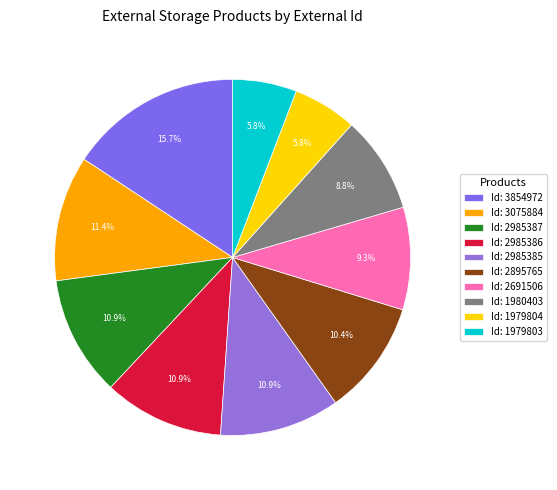

How many segments does this pie chart have?

10